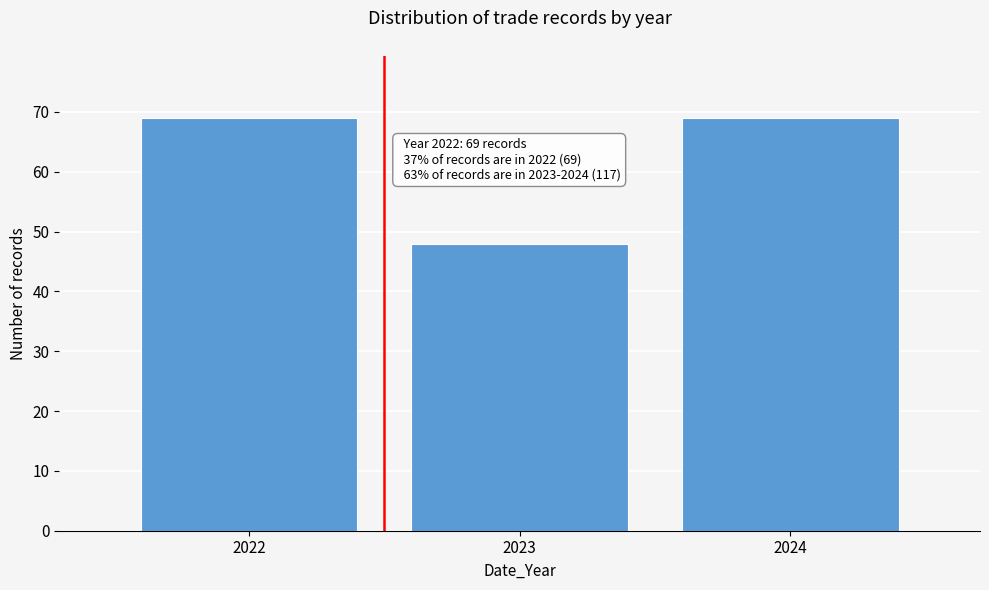

Reading left to right, what are all the values shown in this chart?

2022=69	2023=48	2024=69